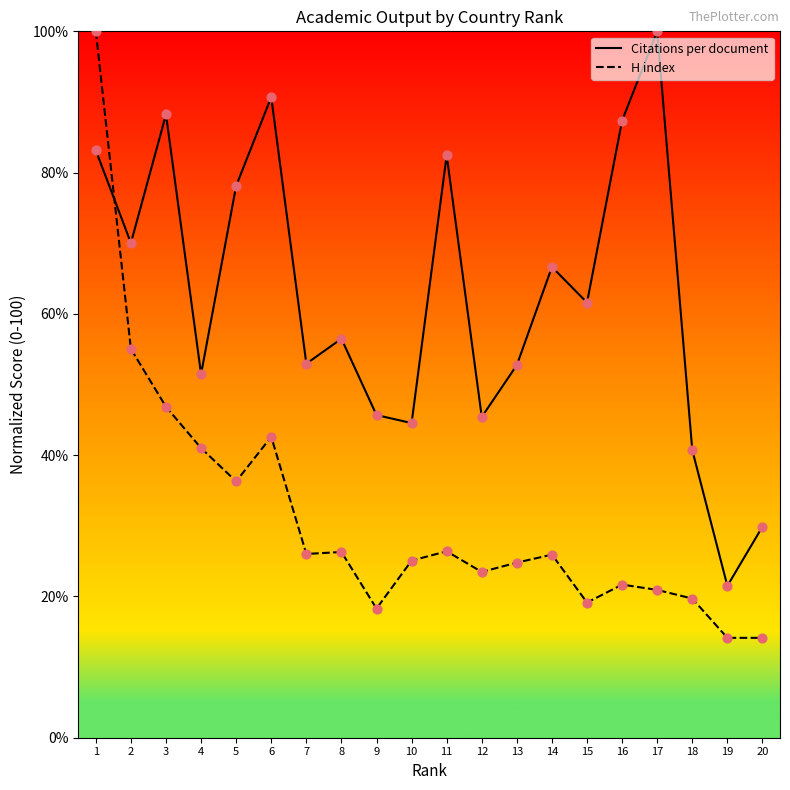

Which series has the largest range (max minus min)?

H index